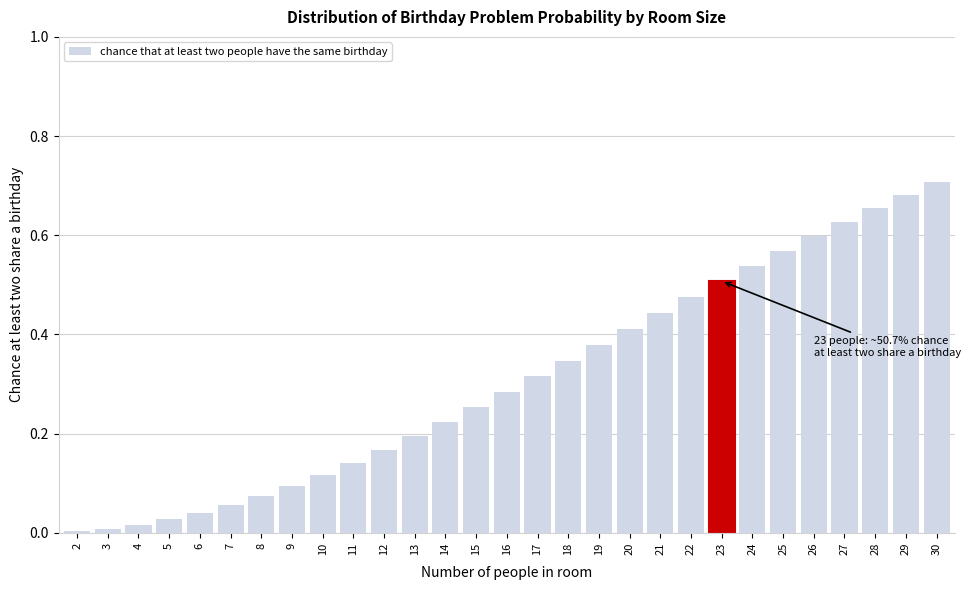

At which category does the chart reach its peak across all series?

30